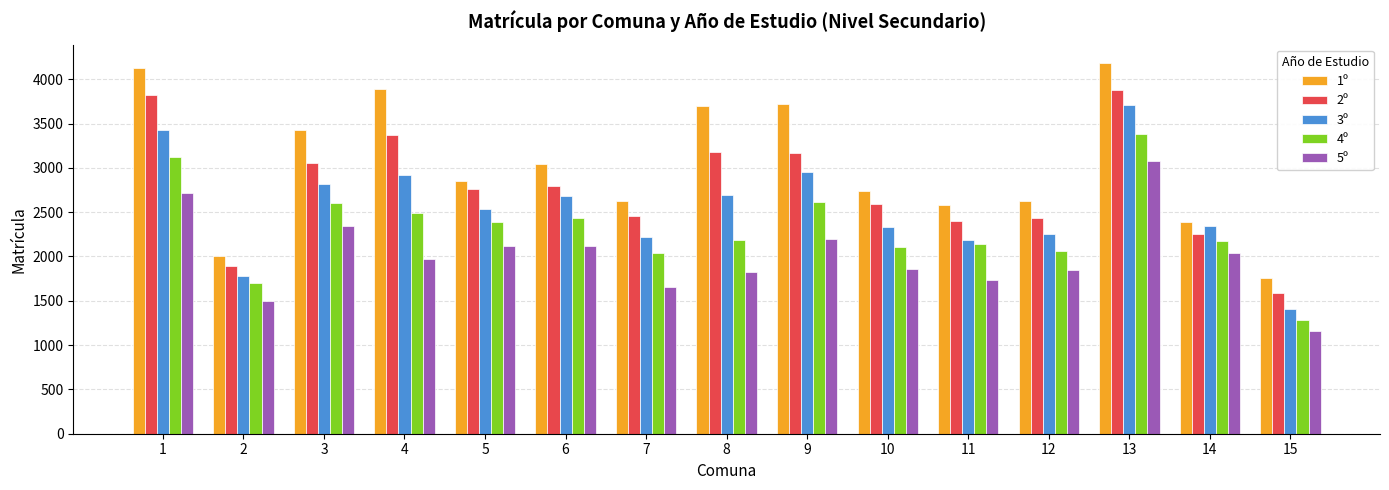

Is it true that 3º equals 1893 at 15?

False